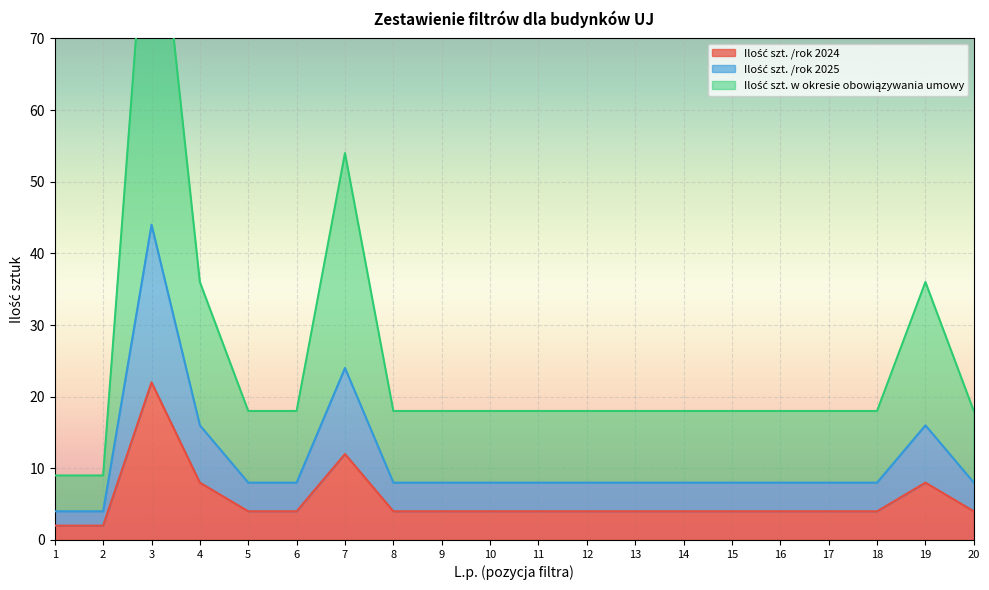

True or false: Ilość szt. /rok 2025 and Ilość szt. w okresie obowiązywania umowy cross at least once.

False